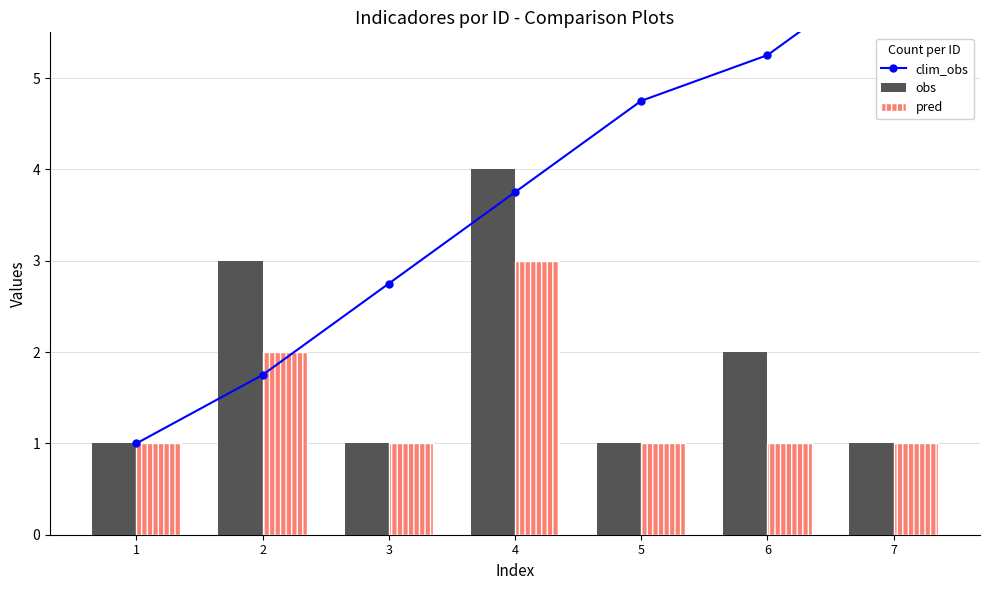

Which series has the largest range (max minus min)?

clim_obs